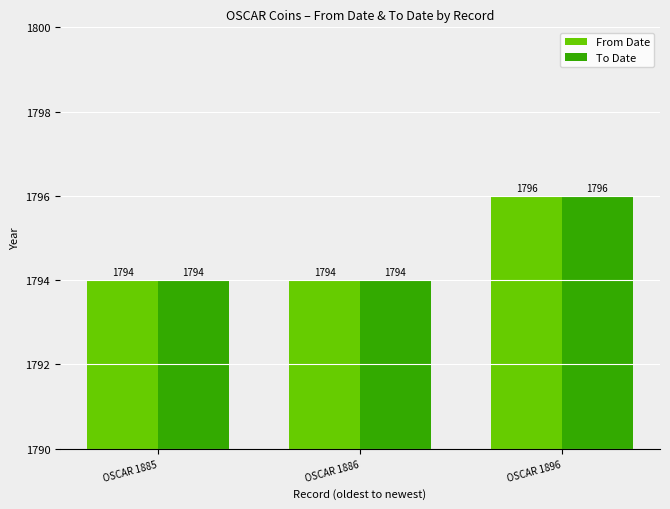

At how many categories does at least one series exceed 1795?

1